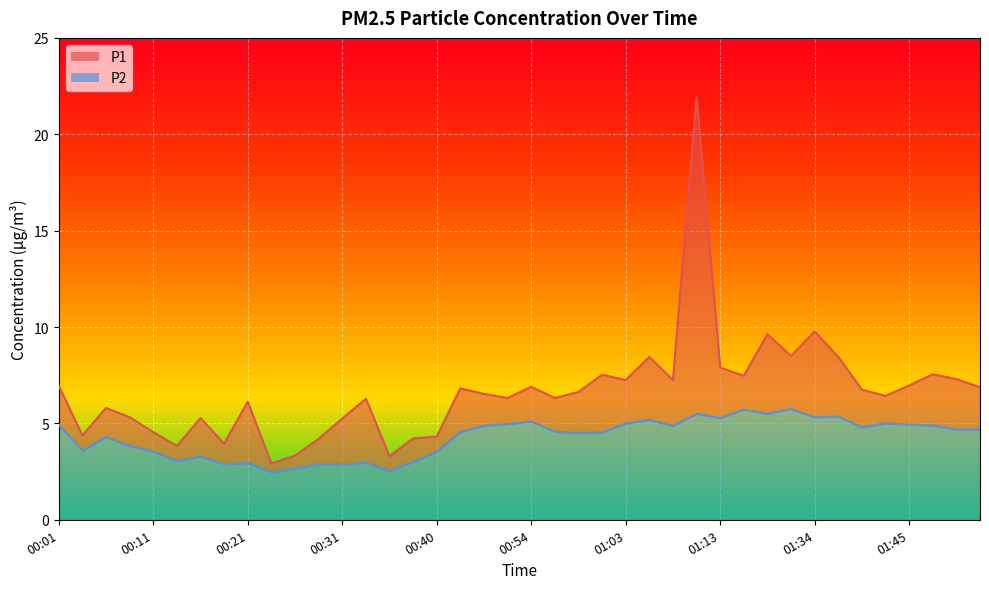

How many lines are shown in the chart?

2